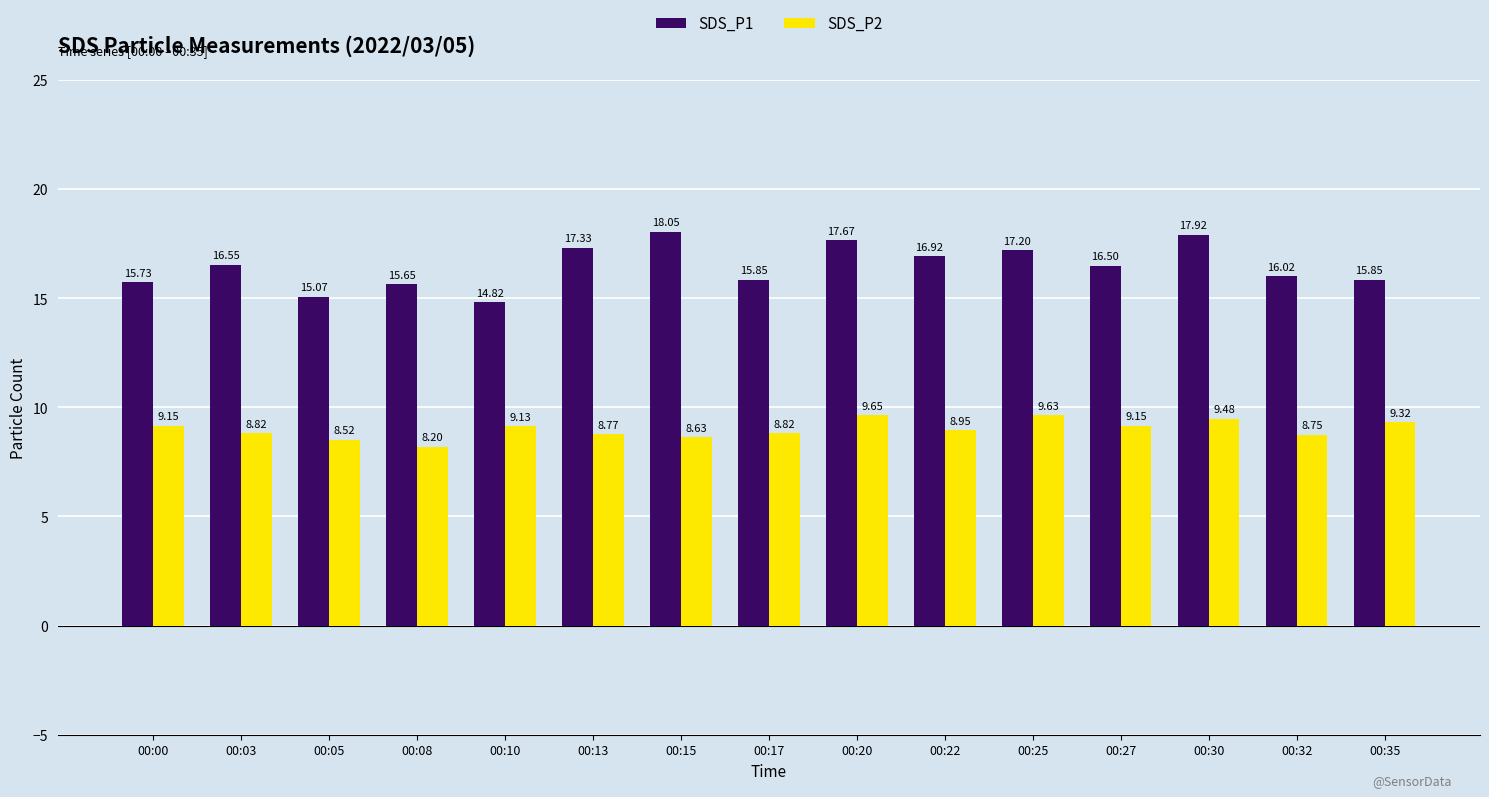

What is the sum of all SDS_P2 values?

135.0